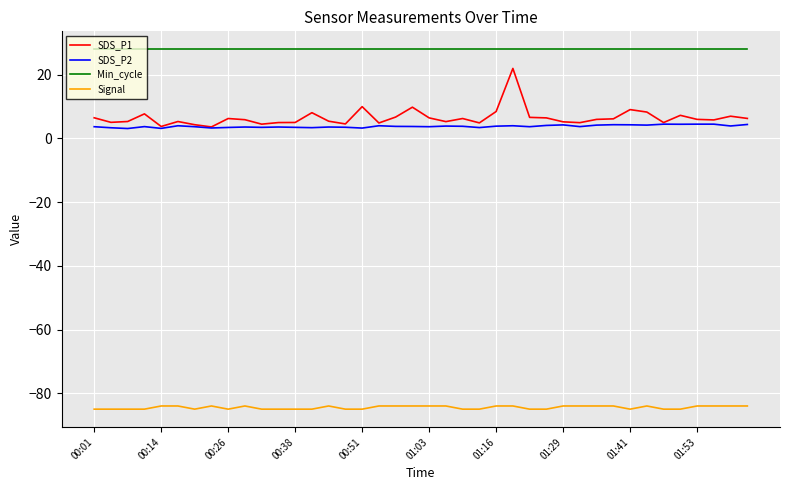

True or false: Min_cycle and Signal intersect in this chart.

False